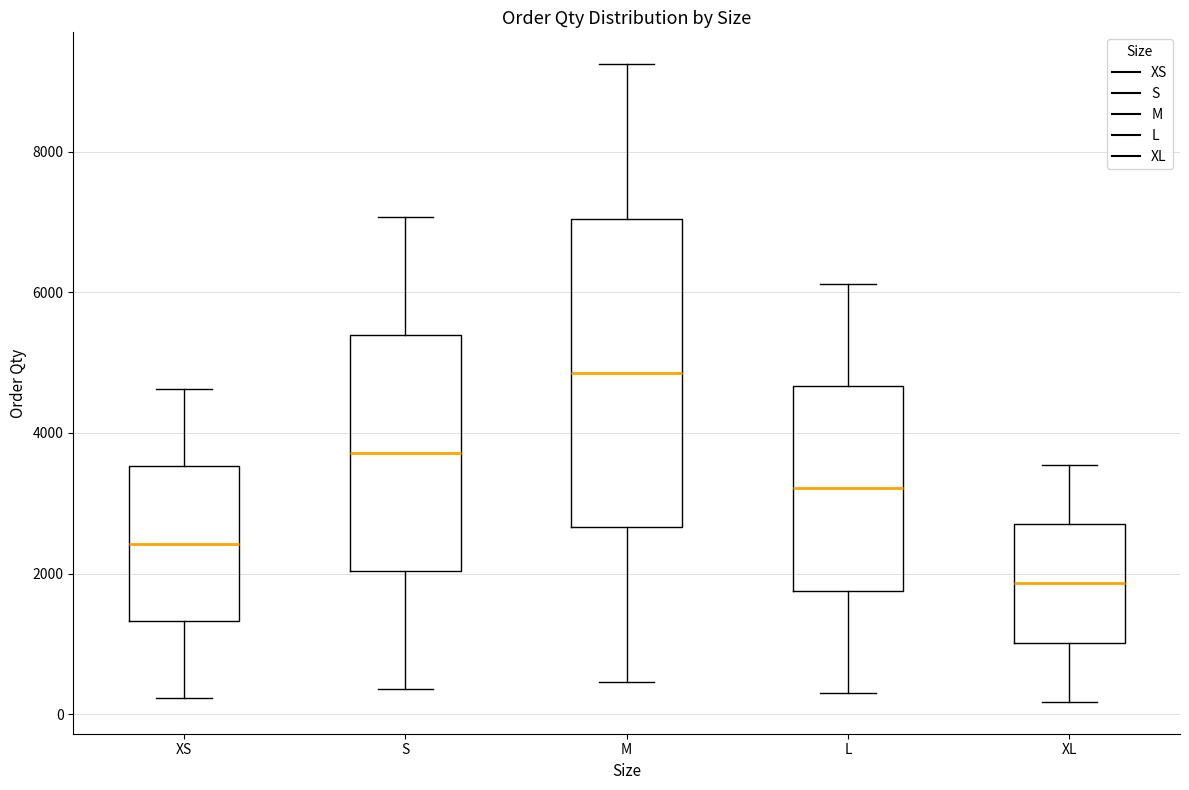

Comparing the boxes themselves (not the whiskers), which one is the tallest?

M